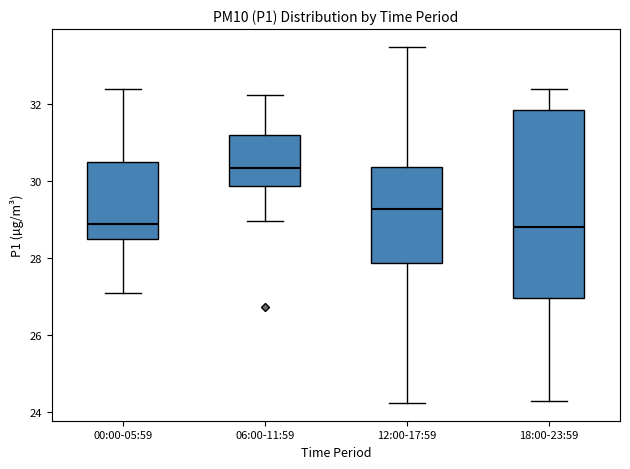

Comparing the boxes themselves (not the whiskers), which one is the tallest?

18:00-23:59